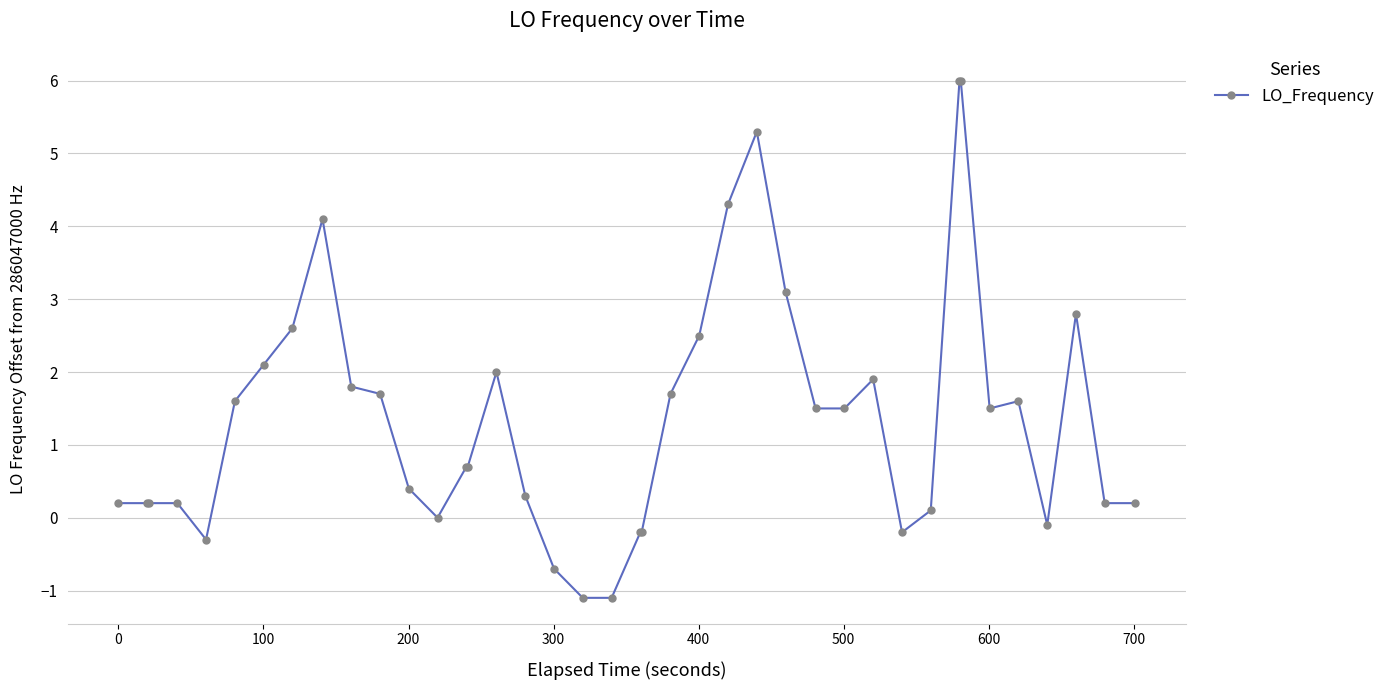

What is the difference between the maximum and minimum values?

7.1